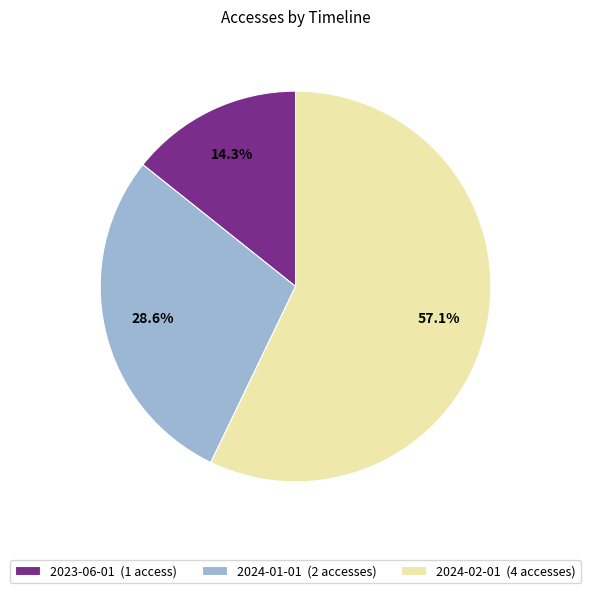

What is the largest slice in the pie chart?

2024-02-01 (4 accesses)